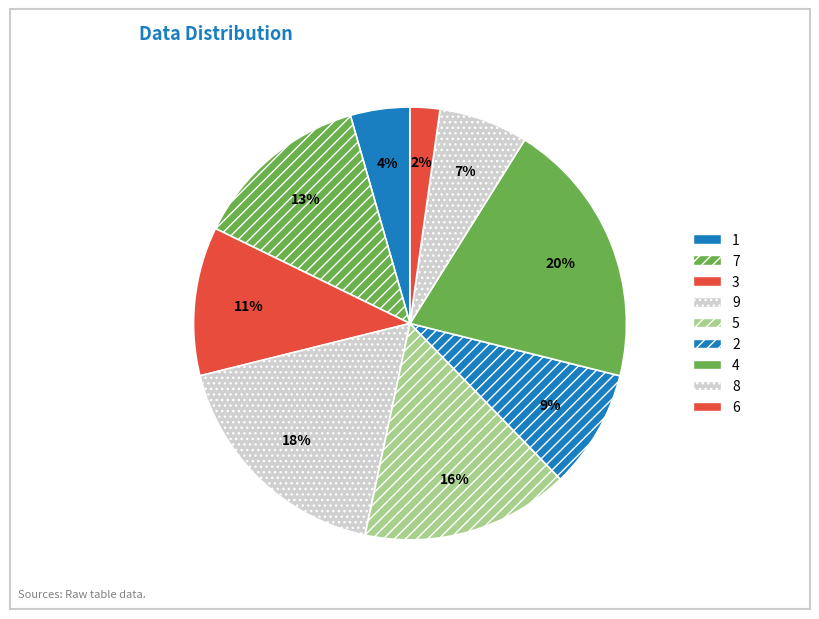

True or false: 6 accounts for 2% of the total.

True